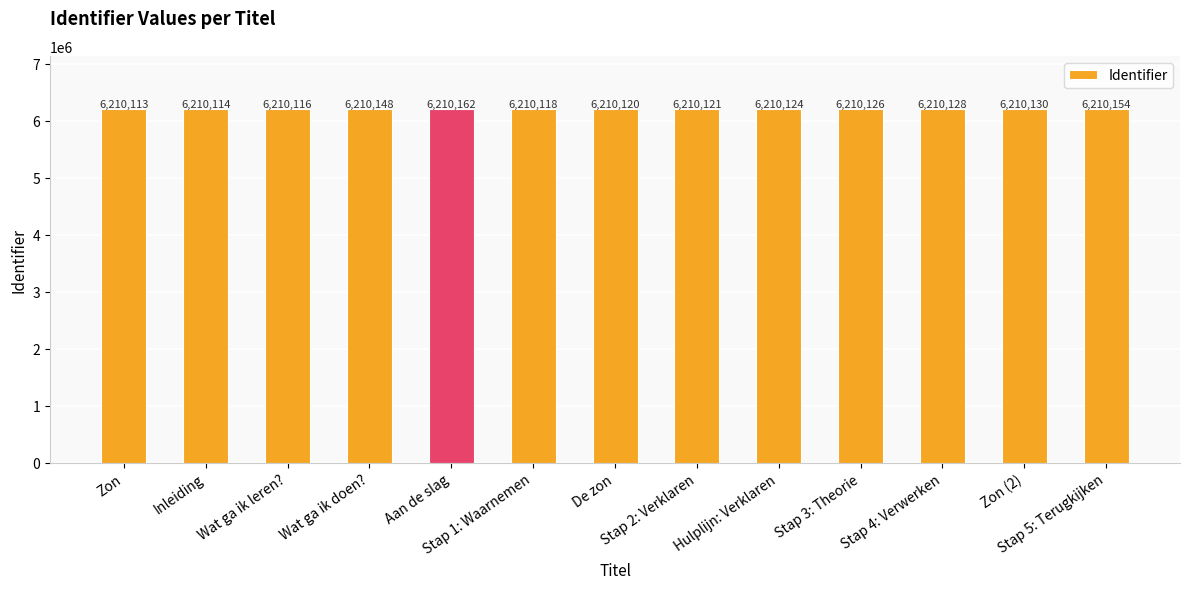

Rank the categories by value from highest to lowest.

Aan de slag, Stap 5: Terugkijken, Wat ga ik doen?, Zon (2), Stap 4: Verwerken, Stap 3: Theorie, Hulplijn: Verklaren, Stap 2: Verklaren, De zon, Stap 1: Waarnemen, Wat ga ik leren?, Inleiding, Zon